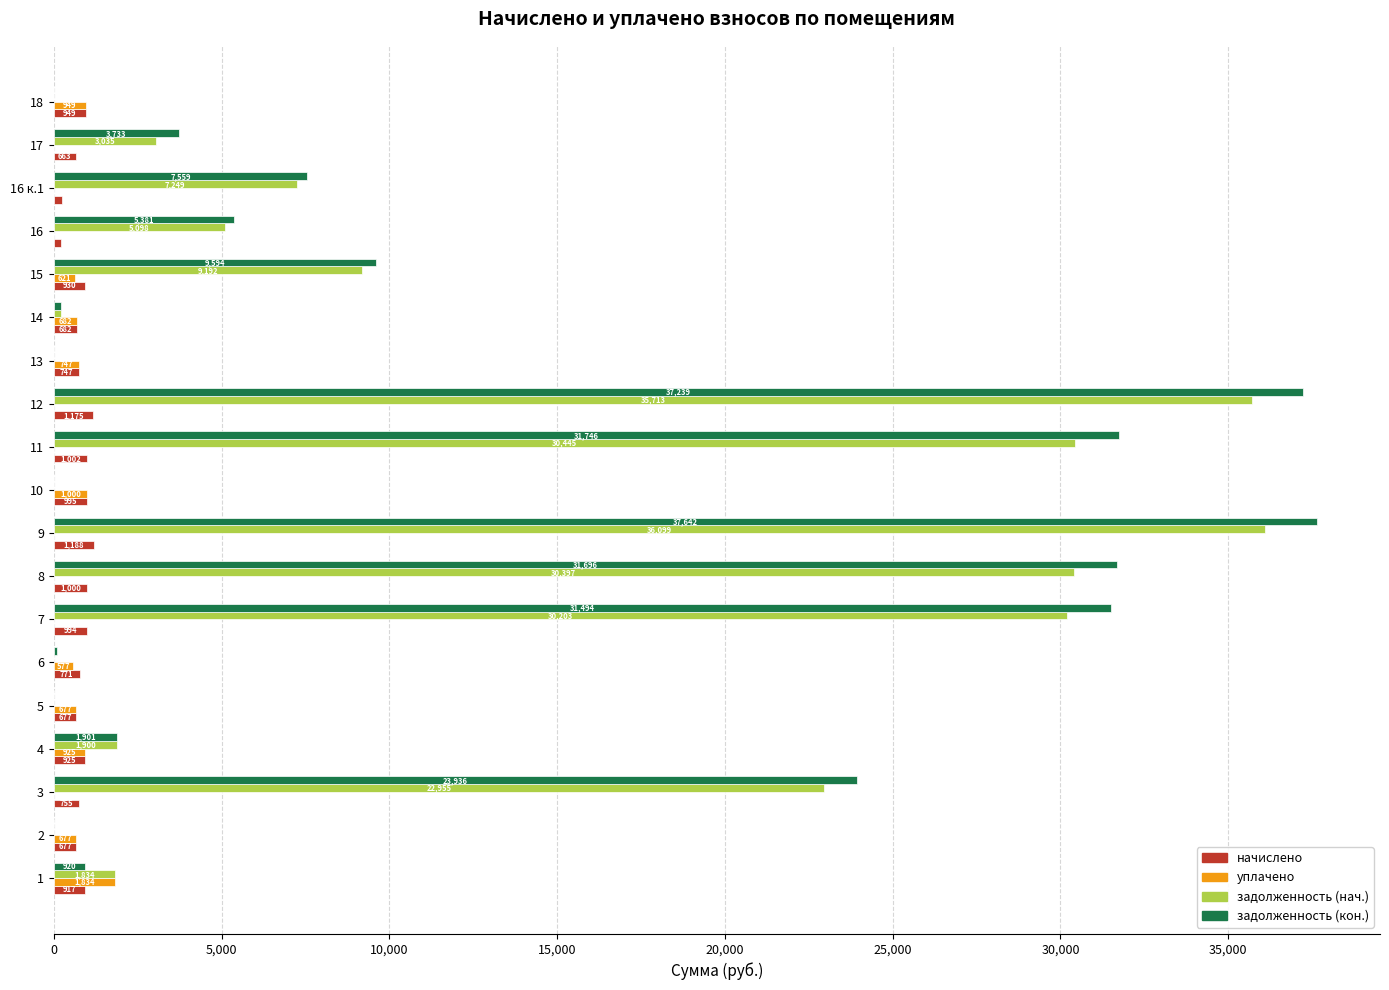

Read the уплачено value at 10.

1000.0